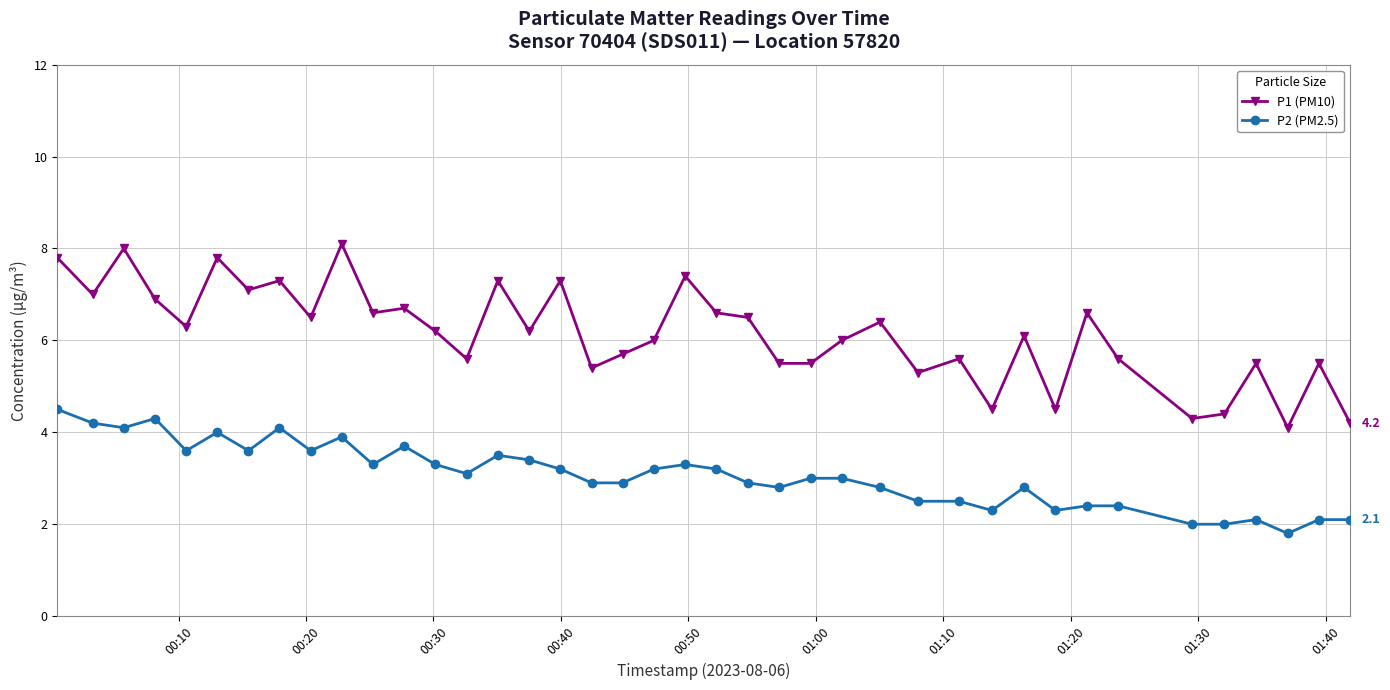

True or false: P1 (PM10) and P2 (PM2.5) cross at least once.

False